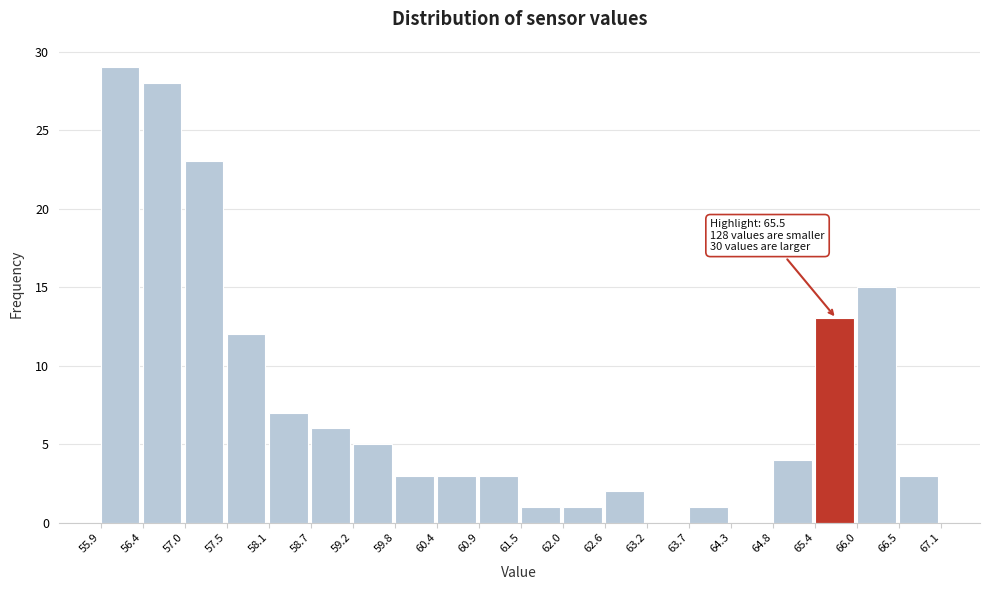

Which range on the x-axis has the tallest bar?

55.9 to 56.4